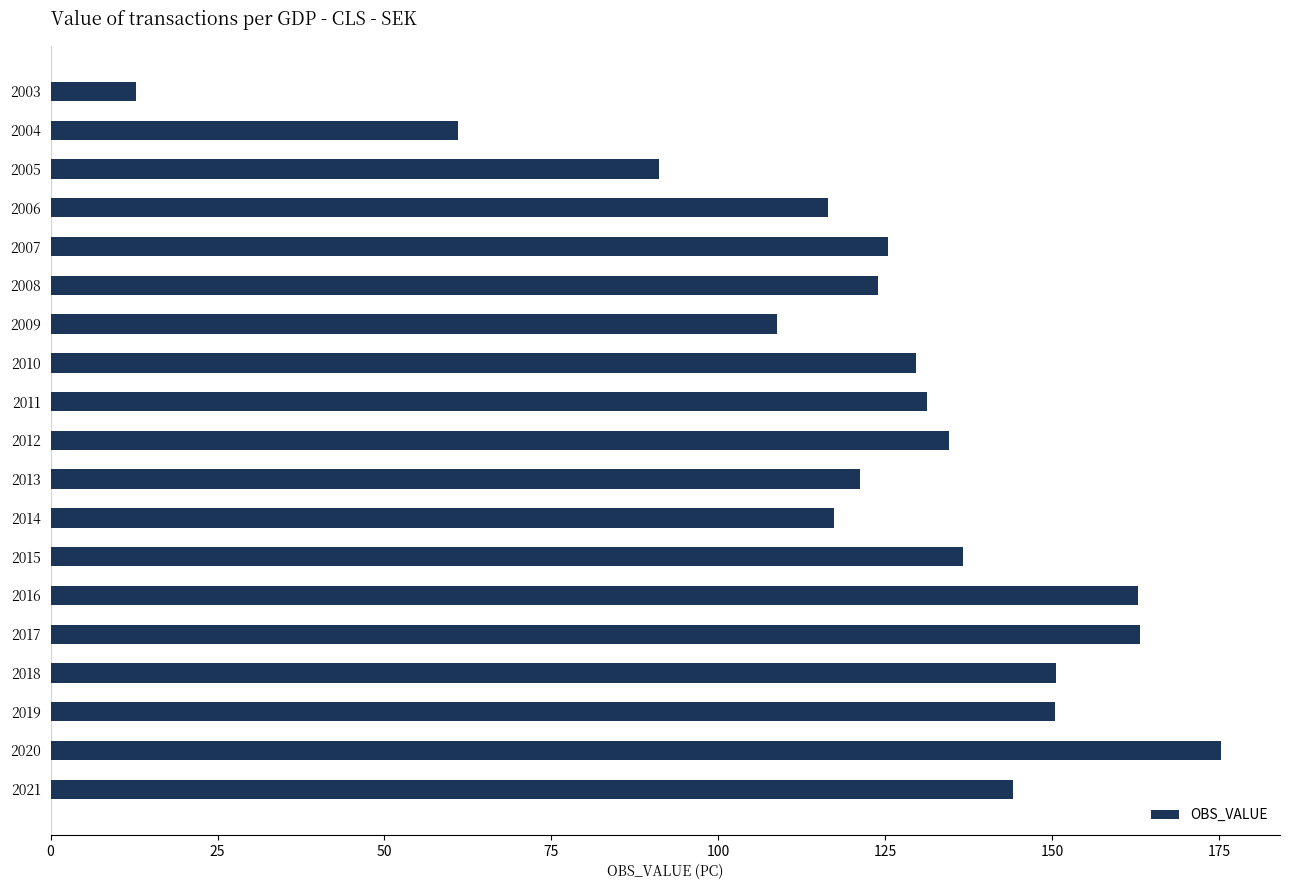

Approximately how many times larger is the value at 2015 compared to 2008?

1.1